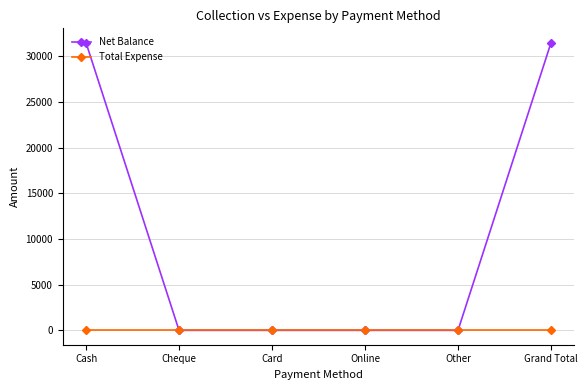

Is this an area chart (filled region under the line)?

No